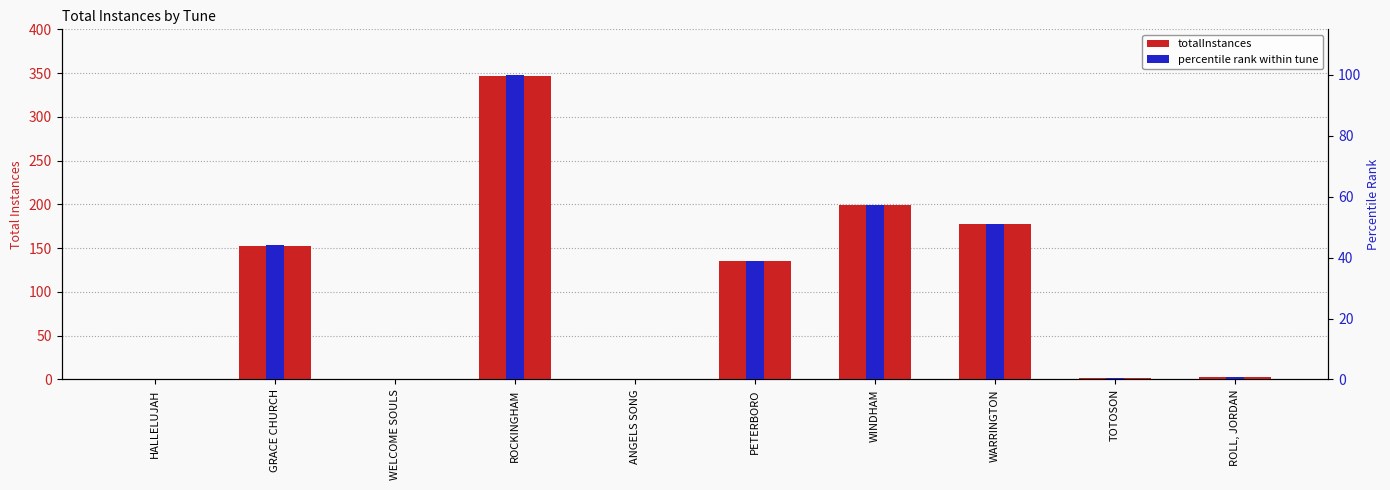

What are all the series names shown in the legend?

totalInstances, percentile rank within tune